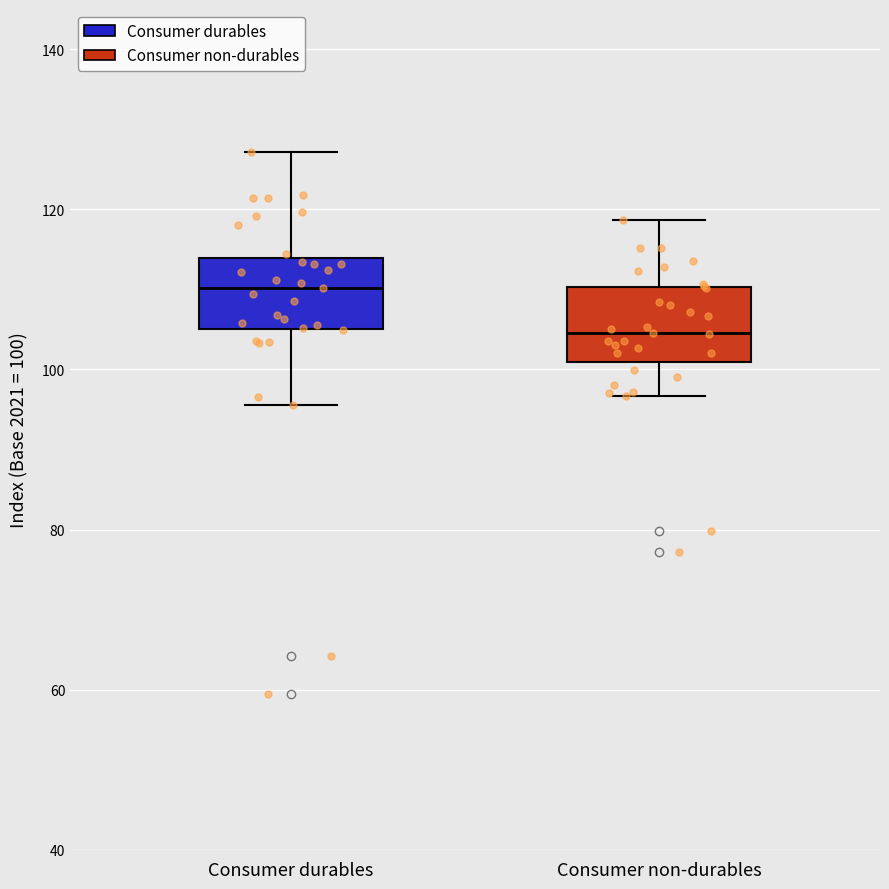

Reading left to right, read every box against the y-axis: the position of its median line, the range the box covers, and the ends of its whiskers. The values are not printed on the chart, so give them approximately, as read against the axis.

Consumer durables: median 110, box 106 to 114, whiskers 96 to 128
Consumer non-durables: median 104, box 100 to 110, whiskers 96 to 118